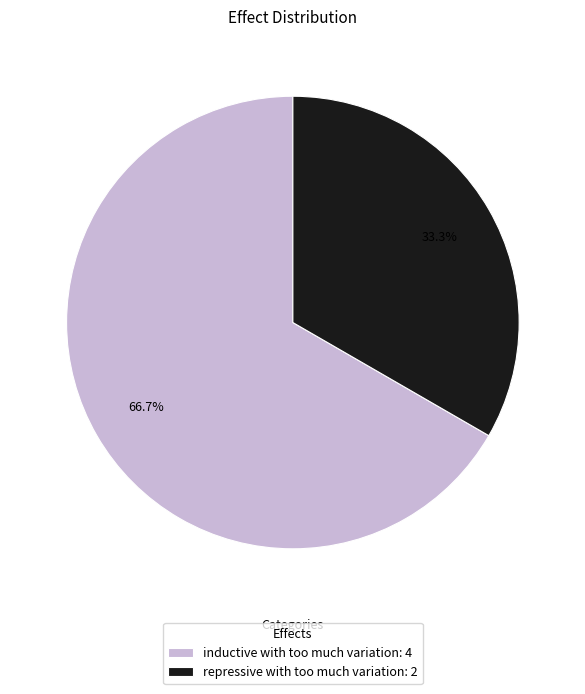

Is there a majority slice in this chart?

Yes